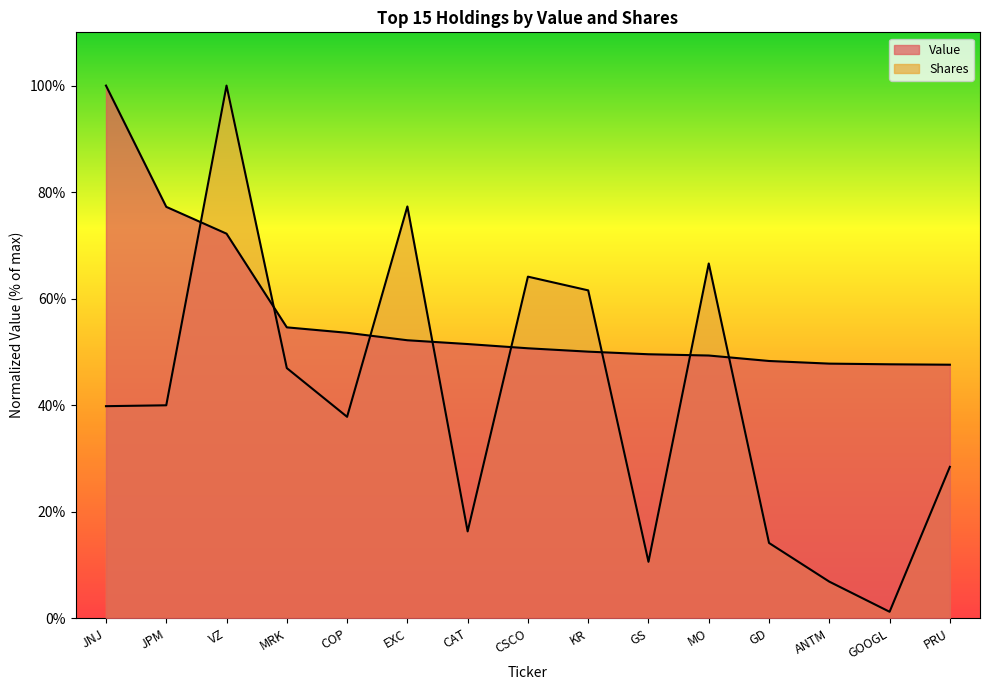

What value does the Value series have at GD?

48.3